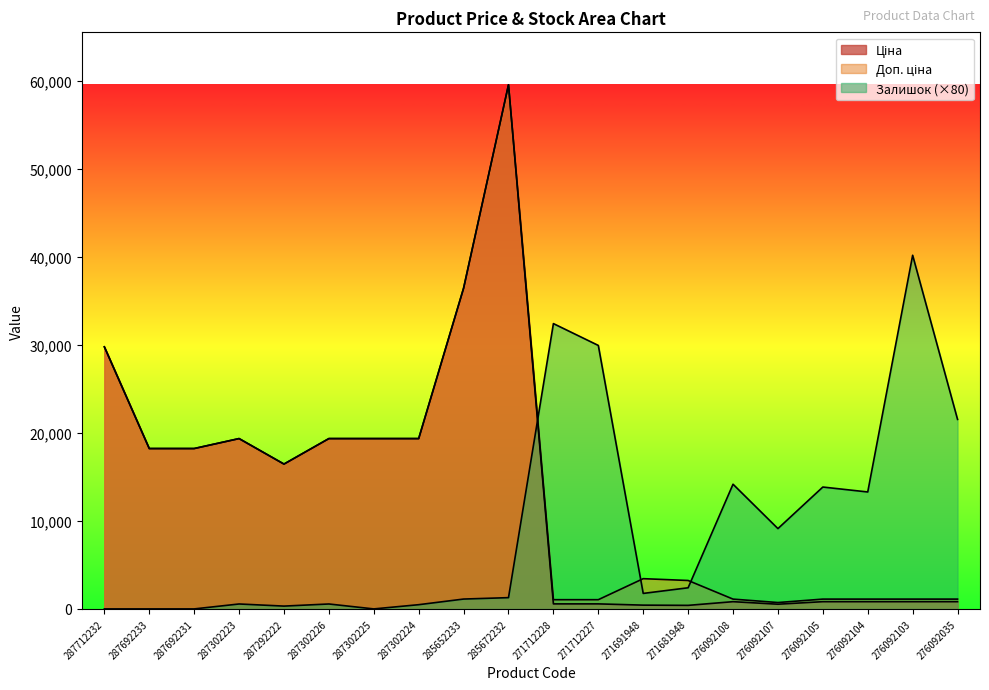

Which label corresponds to the smallest value in the chart?

287712232